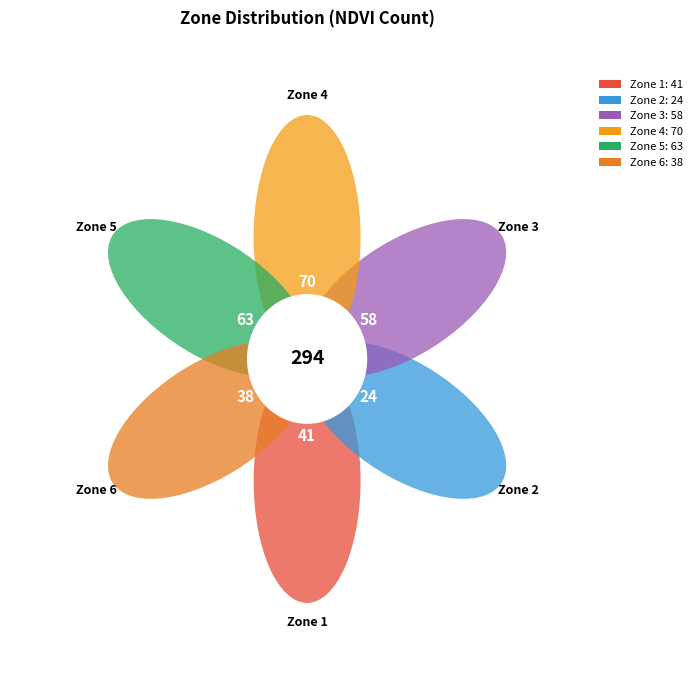

How much of the chart is everything except 3?

80.3%